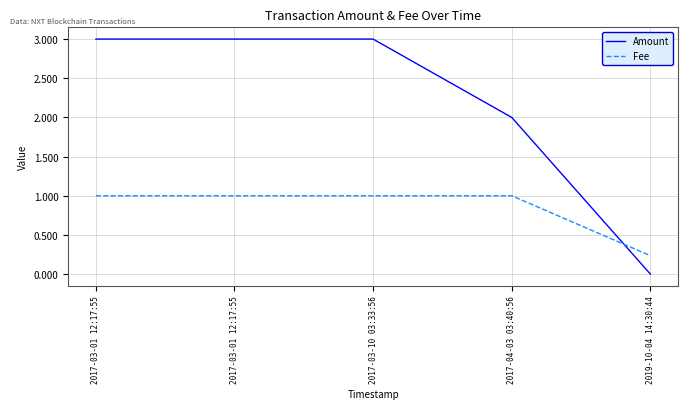

Which series has the largest range (max minus min)?

Amount